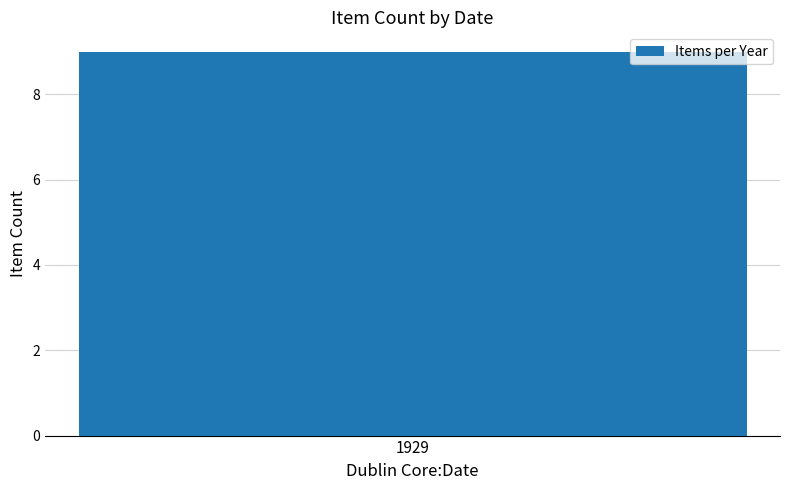

True or false: the data shows 1 at 1929/09/27.

False